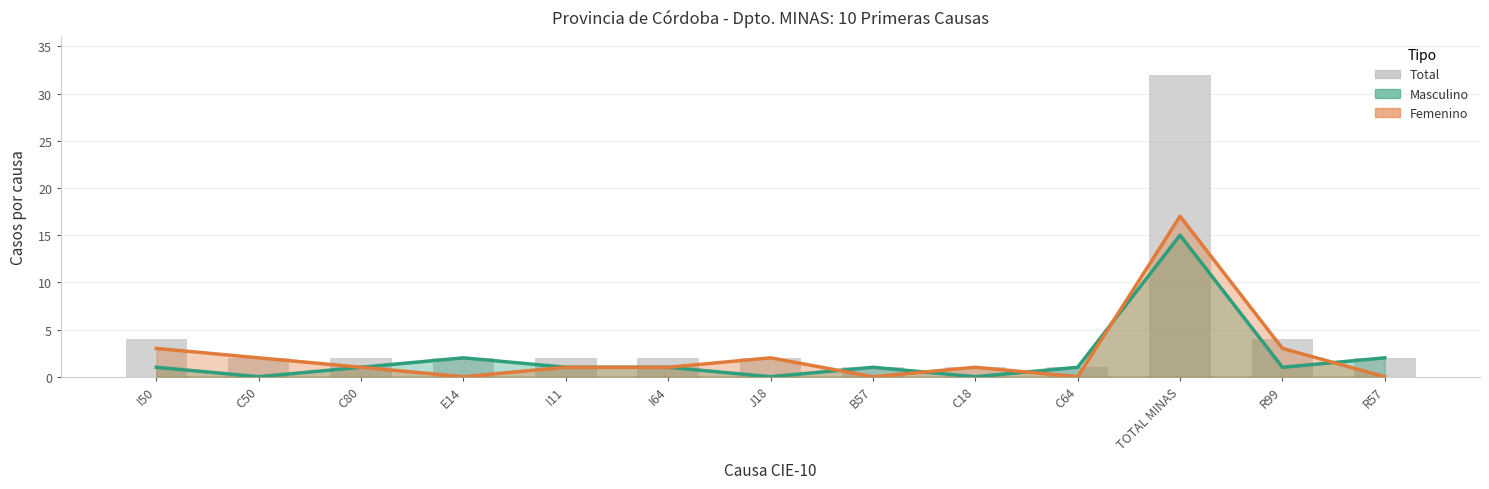

How many data points are above 2?

3